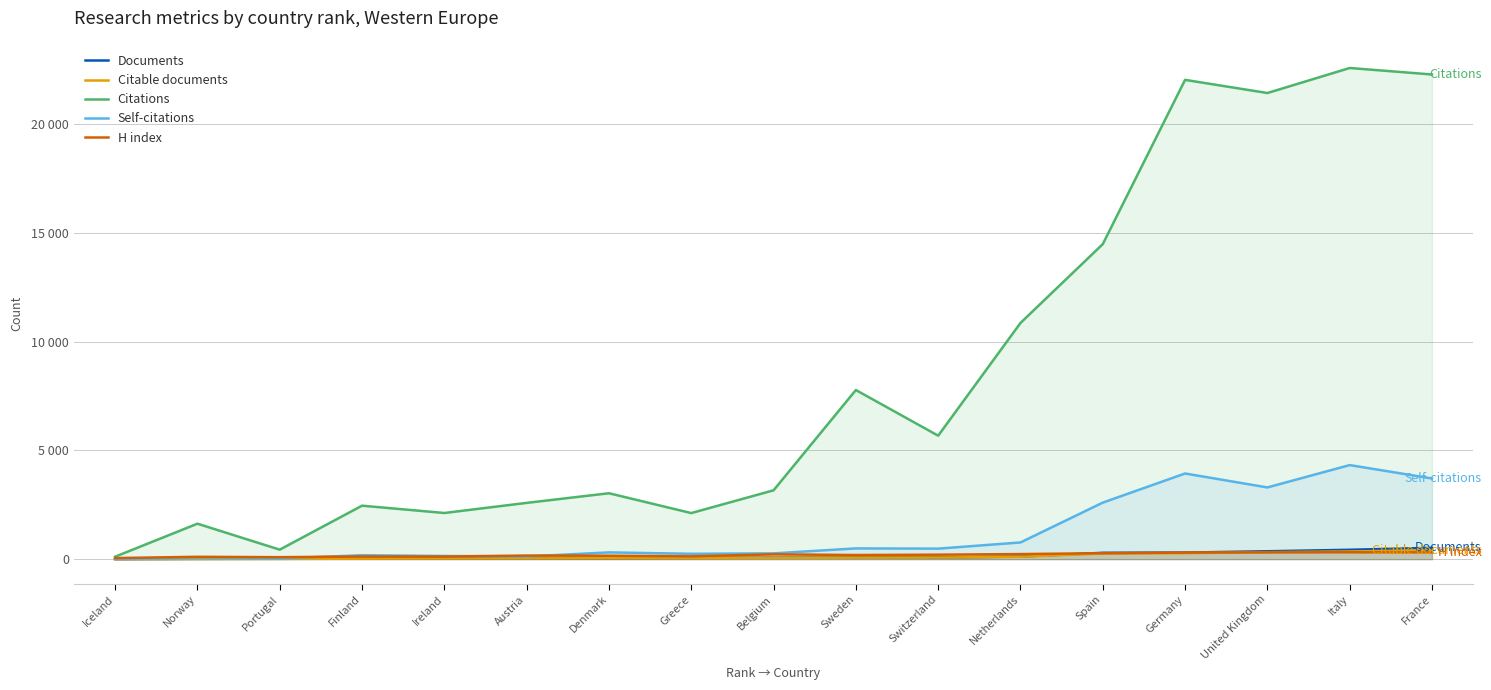

What are all the series names shown in the legend?

Documents, Citable documents, Citations, Self-citations, H index